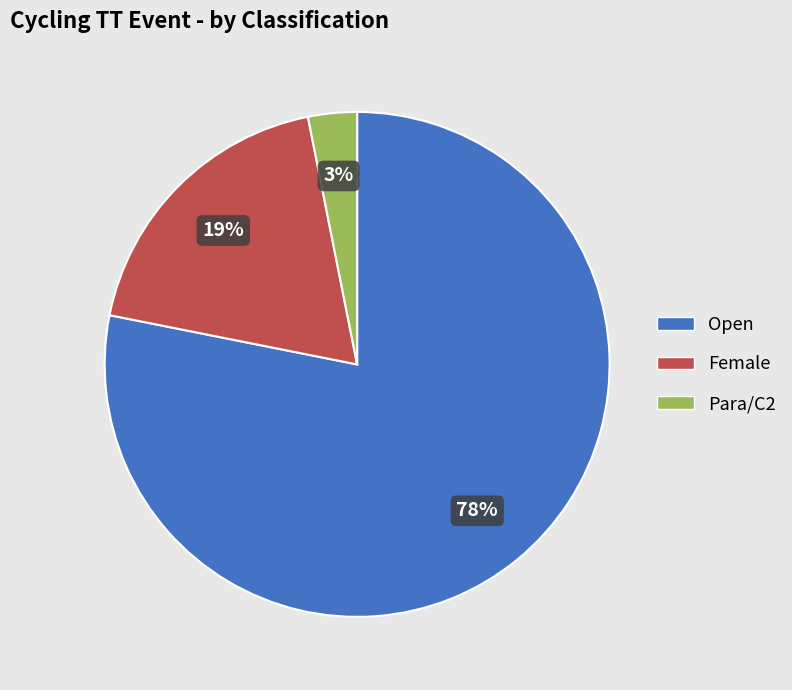

What percentage is the Para/C2 slice, to the nearest percent?

3%